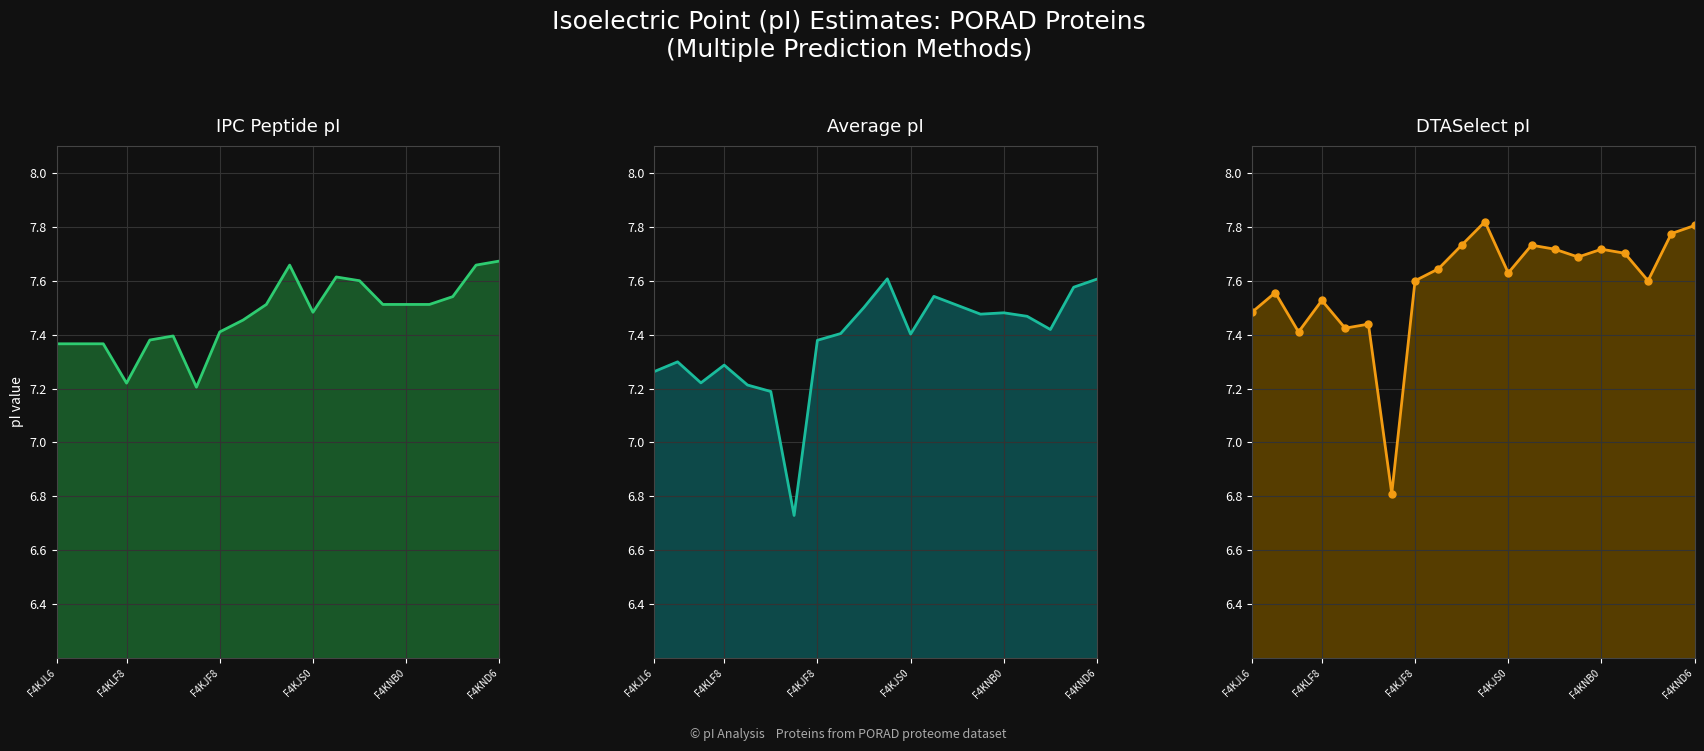

Does the chart have visible grid lines?

Yes